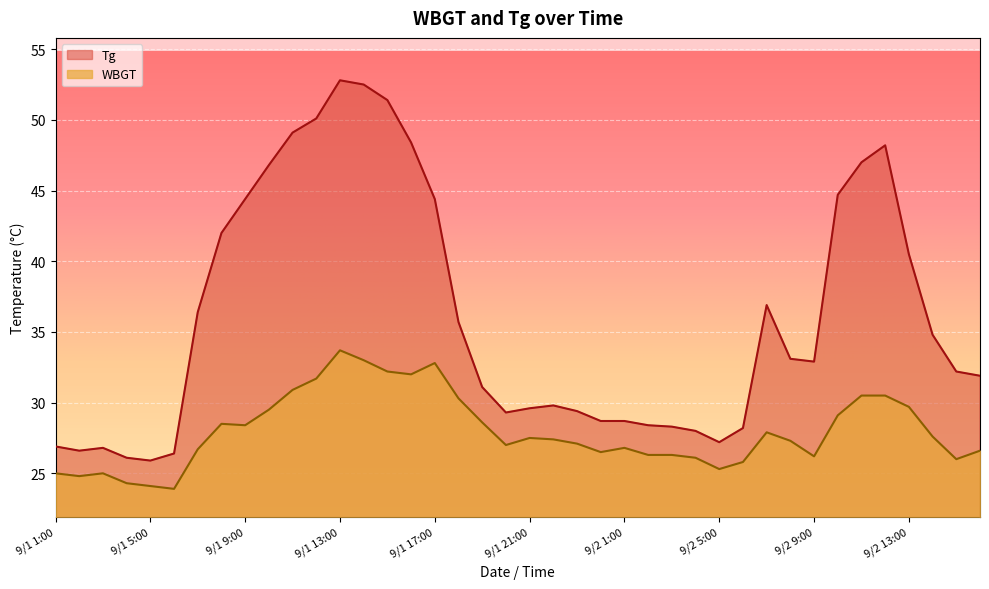

At which category is the sum across all series the highest?

9/1 13:00